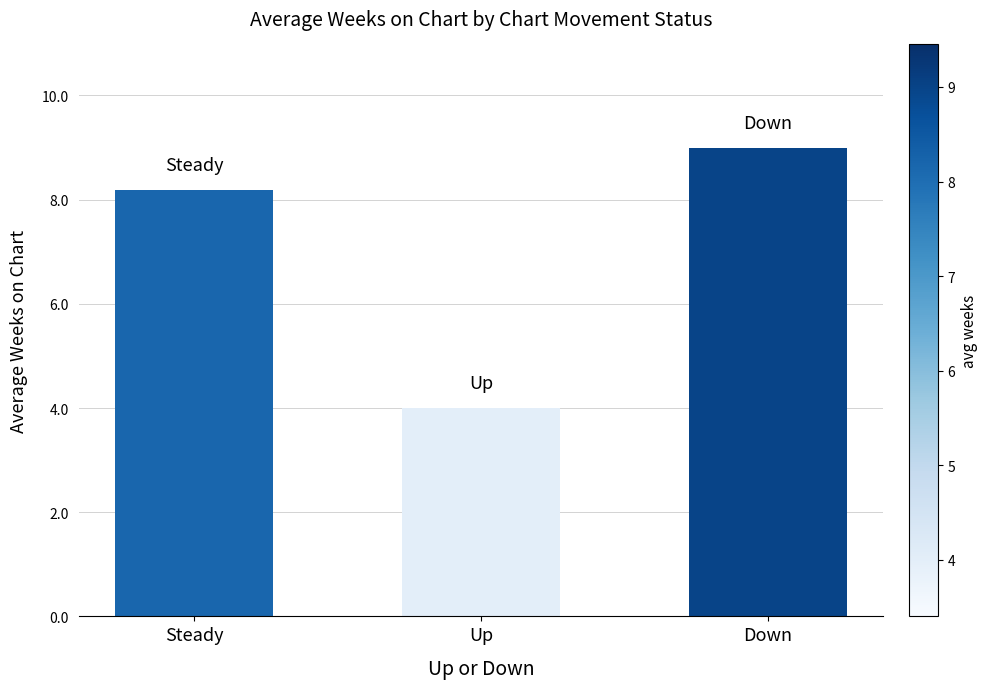

Reading left to right, list all the values displayed in this chart.

Steady=8.2	Up=4.0	Down=9.0